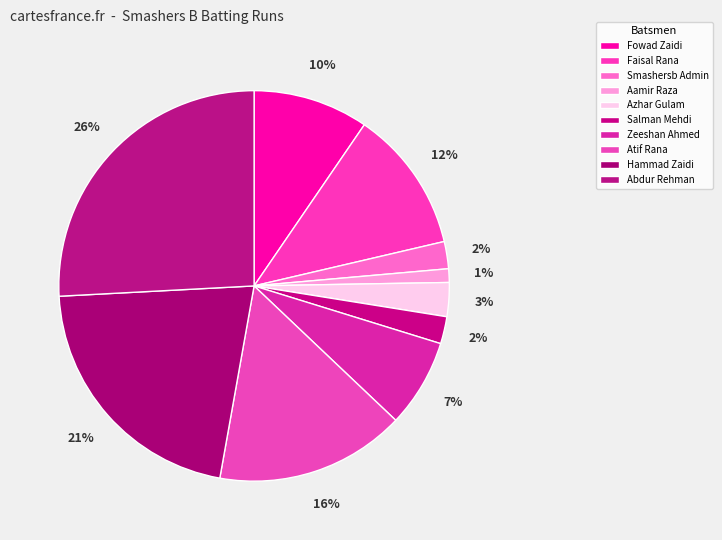

How many slices are in this pie chart?

10